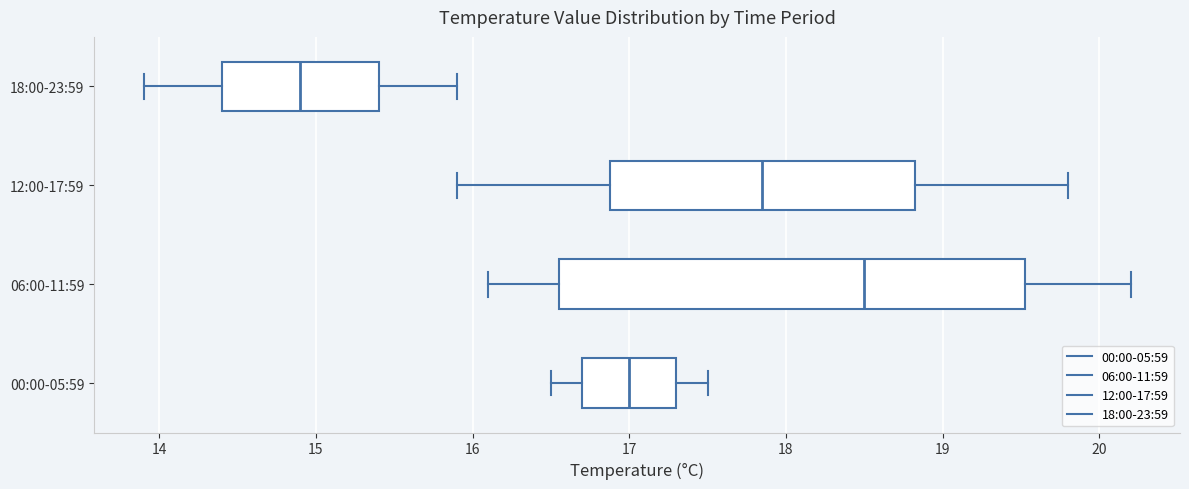

Which box's median line is the furthest to the right?

06:00-11:59